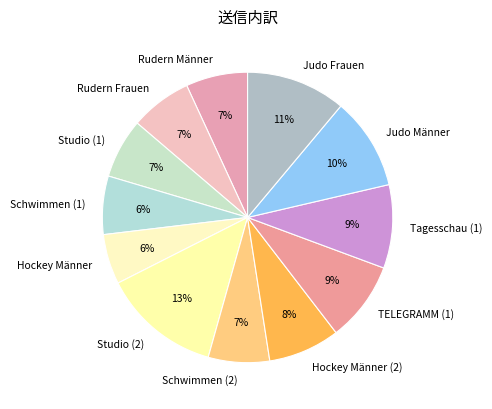

Which slice is the largest?

Studio (2)